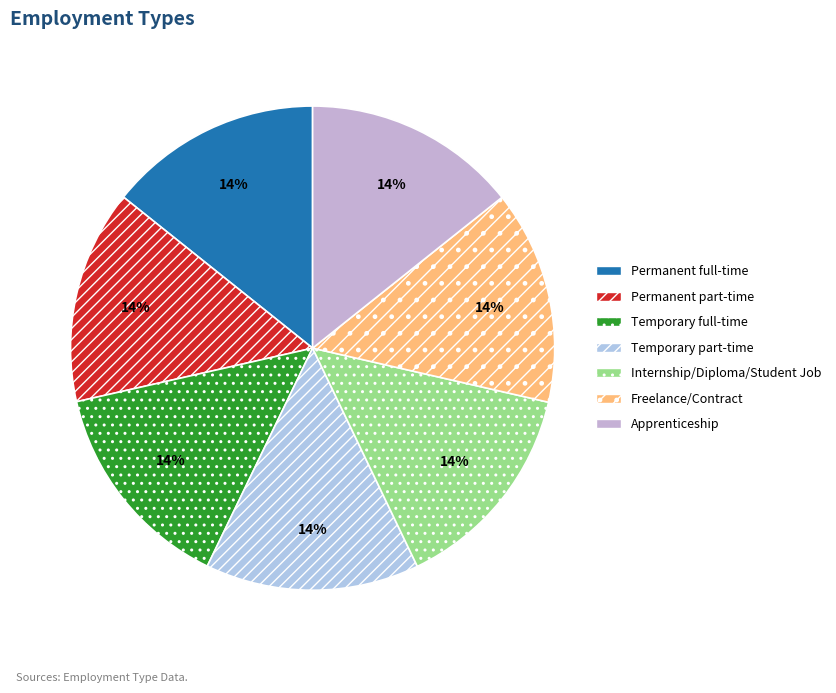

To the nearest percent, what portion does Permanent part-time represent?

14%